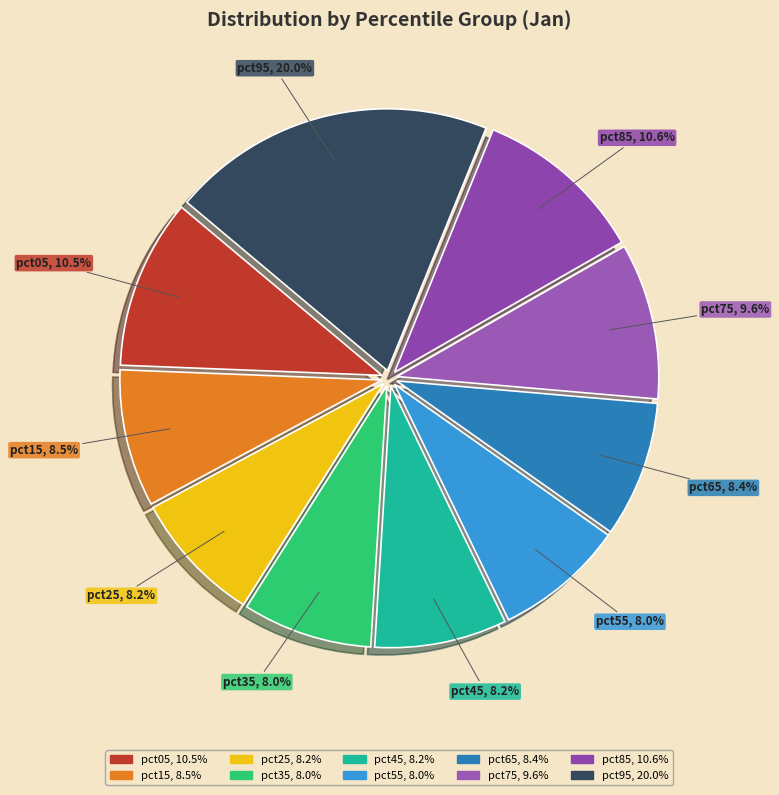

What is the total percentage of pct95 and pct25?

28.2%